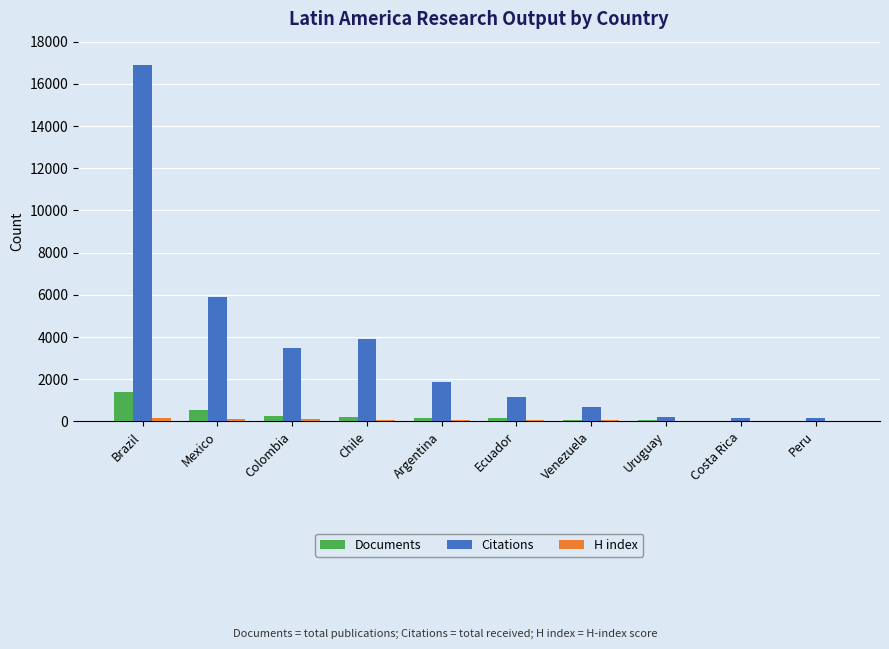

Which series changed the most between Colombia and Ecuador?

Citations